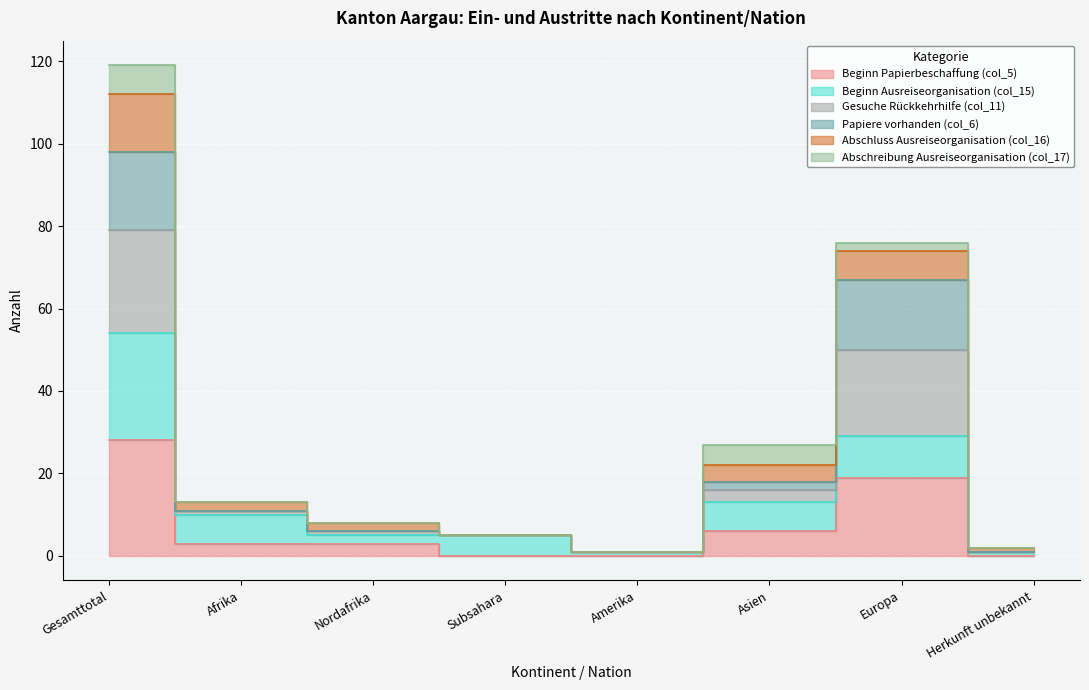

What is the label of the 5th point from the right?

Subsahara